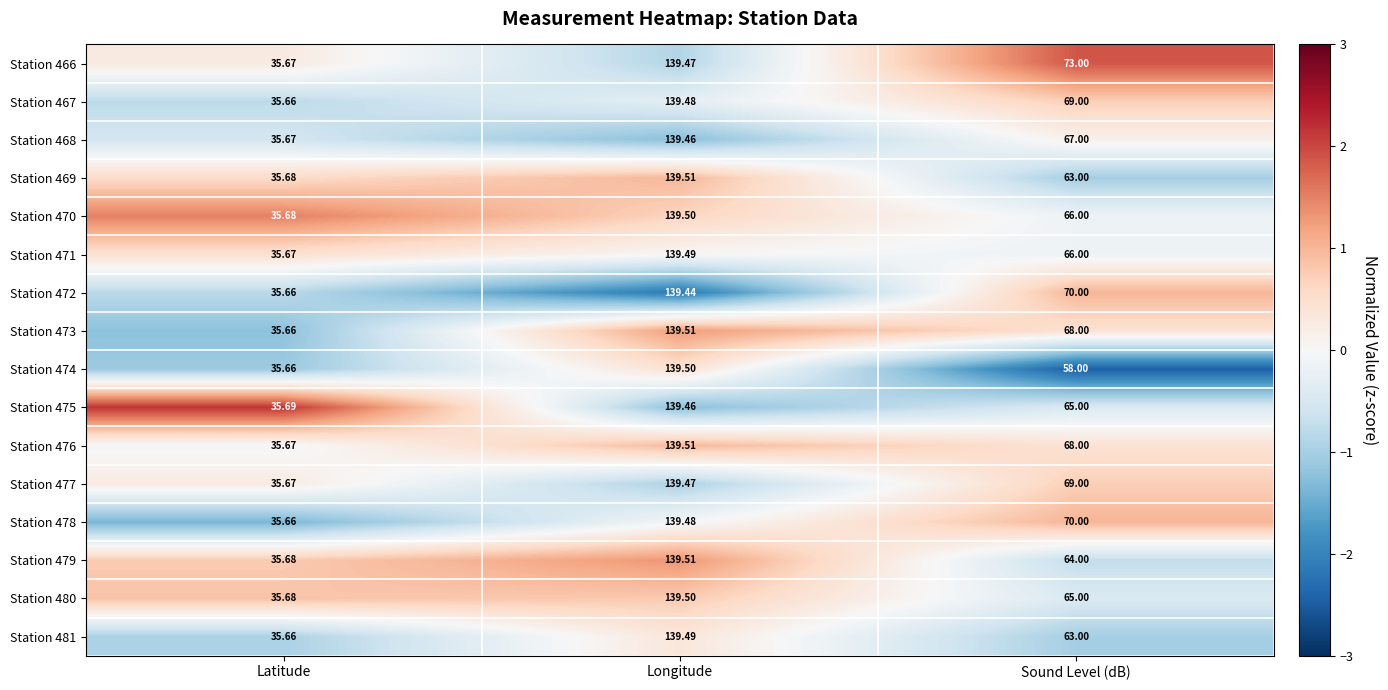

At which label does Station 479 first exceed 64?

Longitude